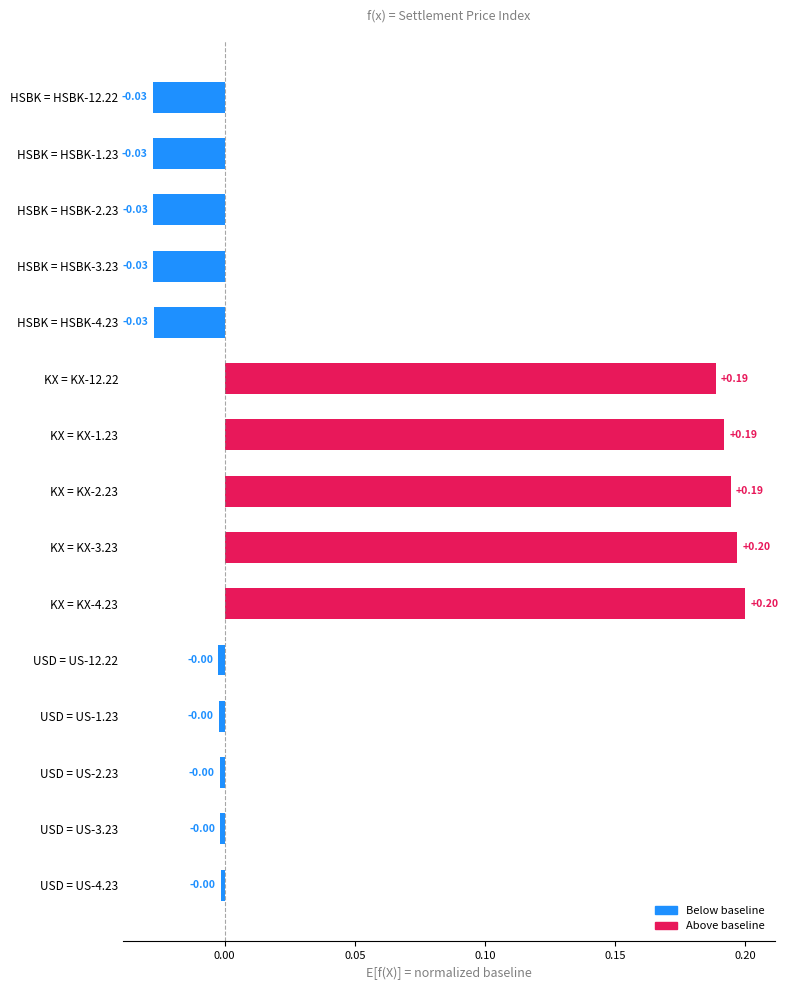

What is the sum of all values?

0.8